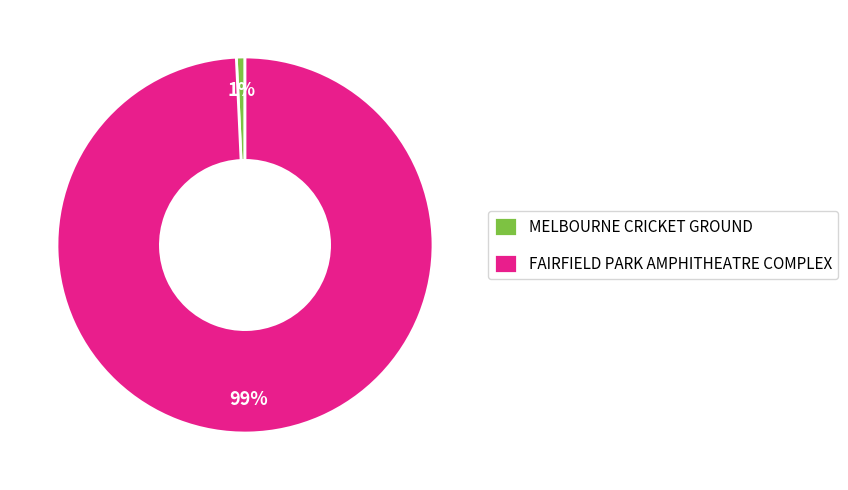

What is the smallest slice in the pie chart?

MELBOURNE CRICKET GROUND